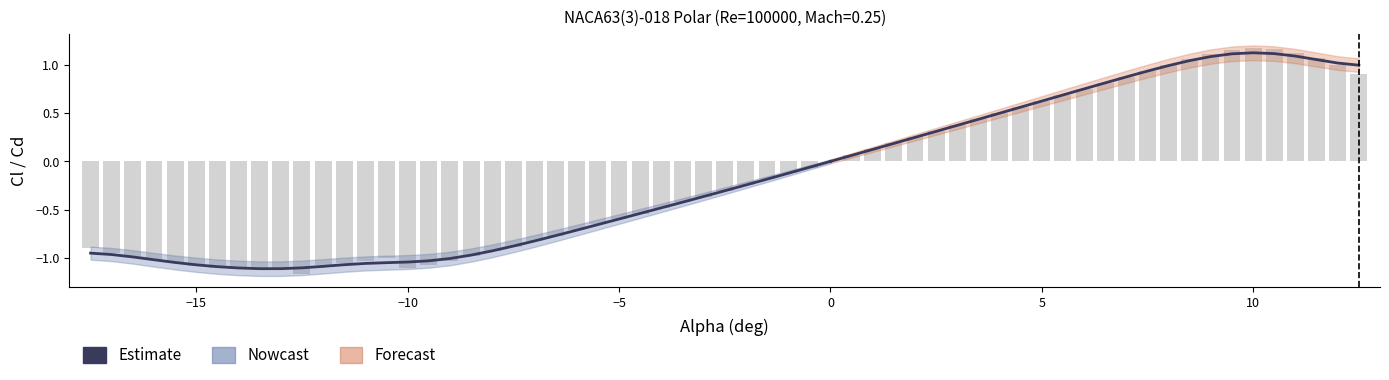

Where is the data nearest to the value 0?

35